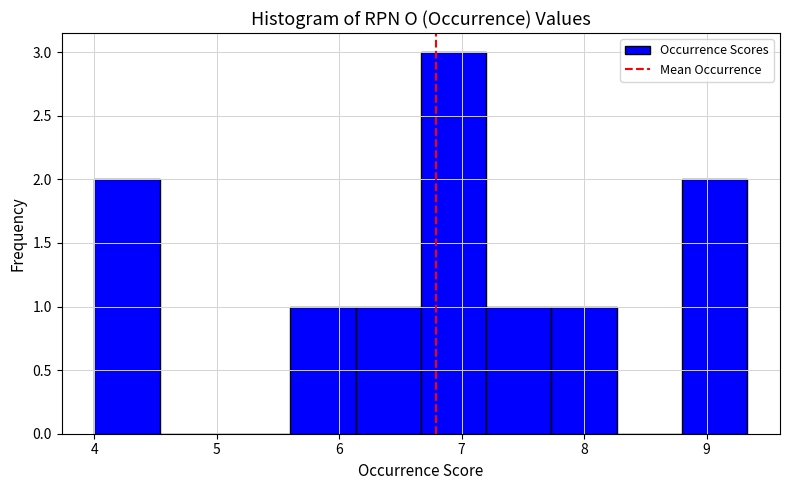

Reading left to right, list every bar in this chart as the range it spans on the x-axis followed by its height. Neither the bar edges nor the heights are printed on the chart, so give them approximately, as read against the axes.

4.0 to 4.5: 2
4.5 to 5.1: 0
5.1 to 5.6: 0
5.6 to 6.1: 1
6.1 to 6.7: 1
6.7 to 7.2: 3
7.2 to 7.7: 1
7.7 to 8.3: 1
8.3 to 8.8: 0
8.8 to 9.3: 2